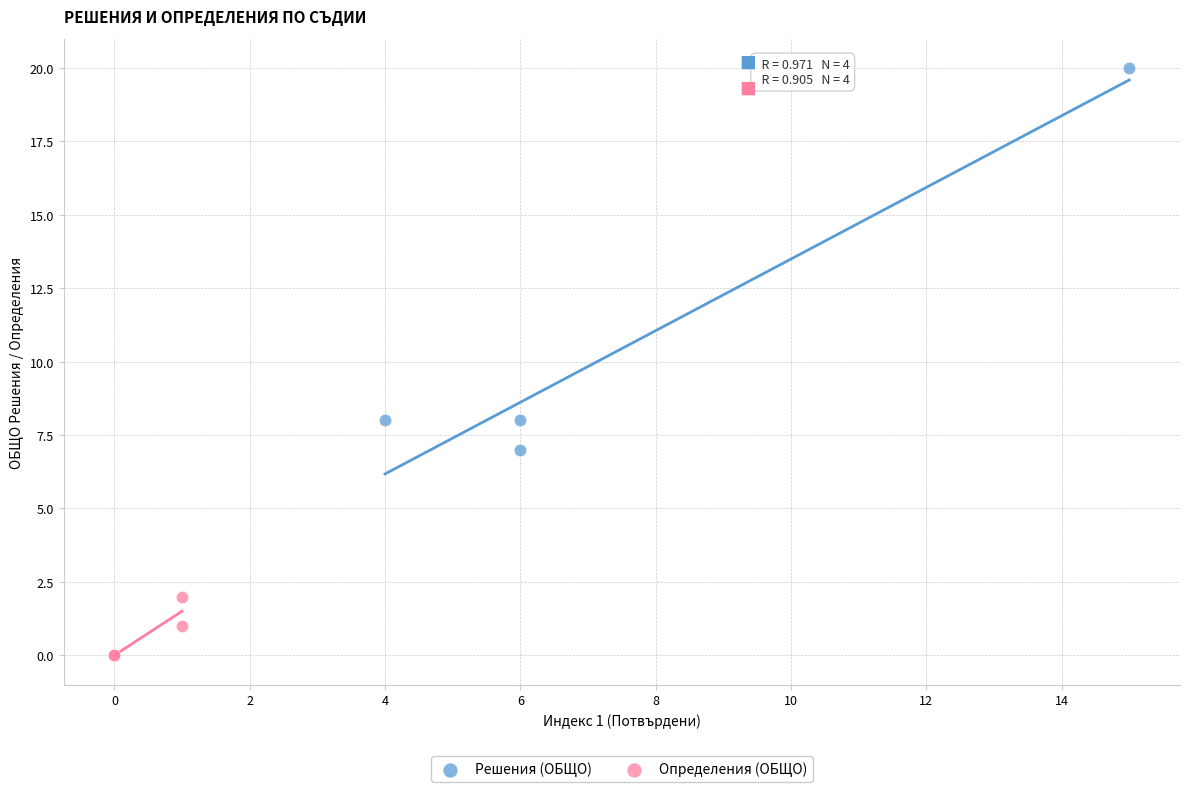

Which series contains the highest Y value?

Решения (ОБЩО)